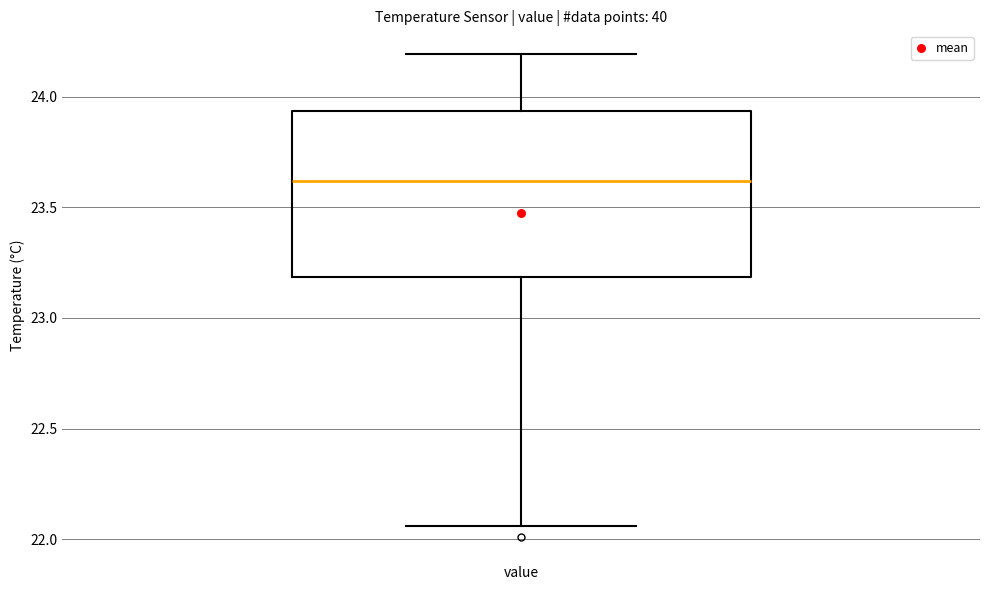

Where does the upper whisker of the box for value end on the y-axis? The values are not printed on the chart, so give them approximately, as read against the axis.

24.20